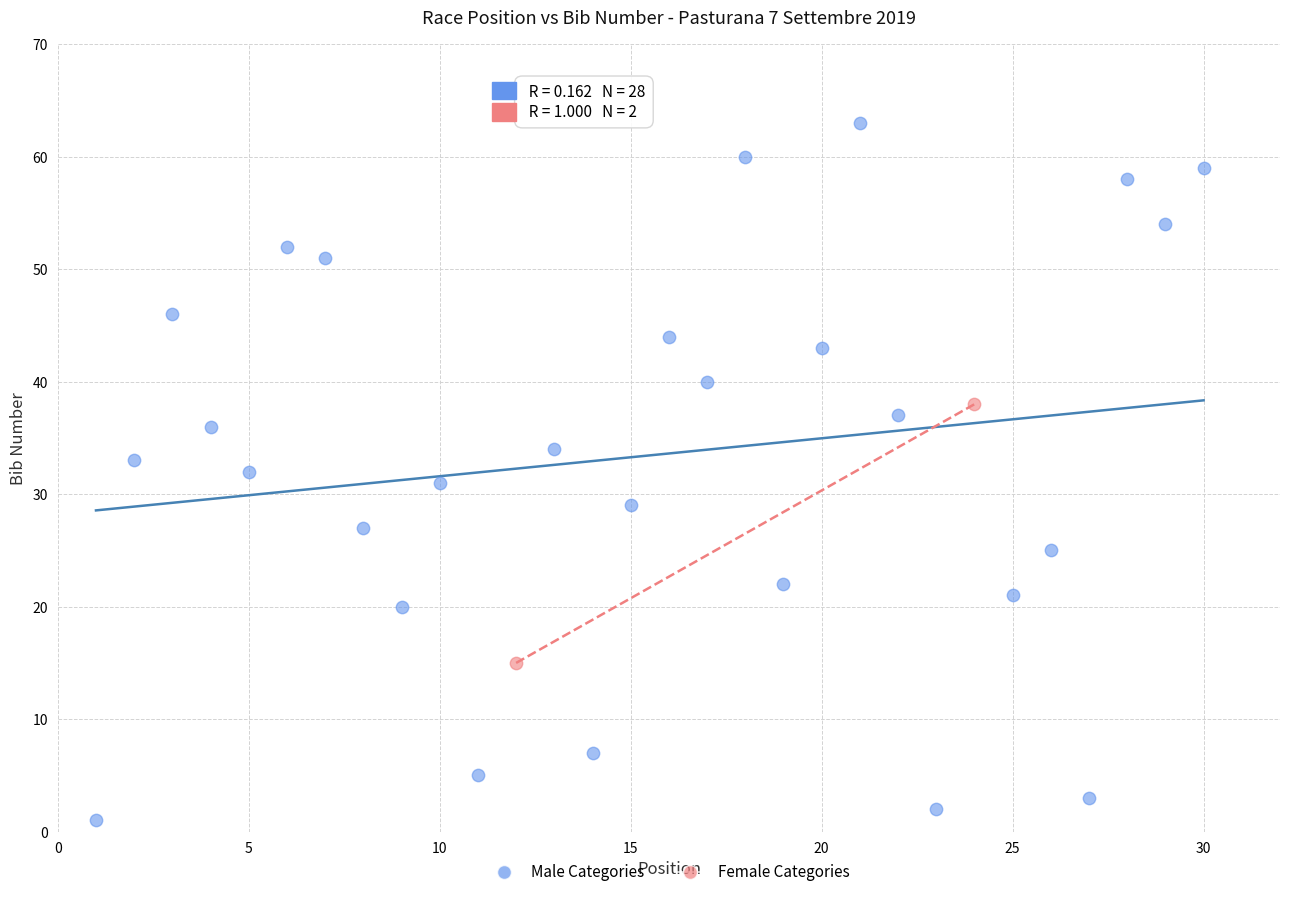

Which series has the widest spread of Y values?

Male Categories